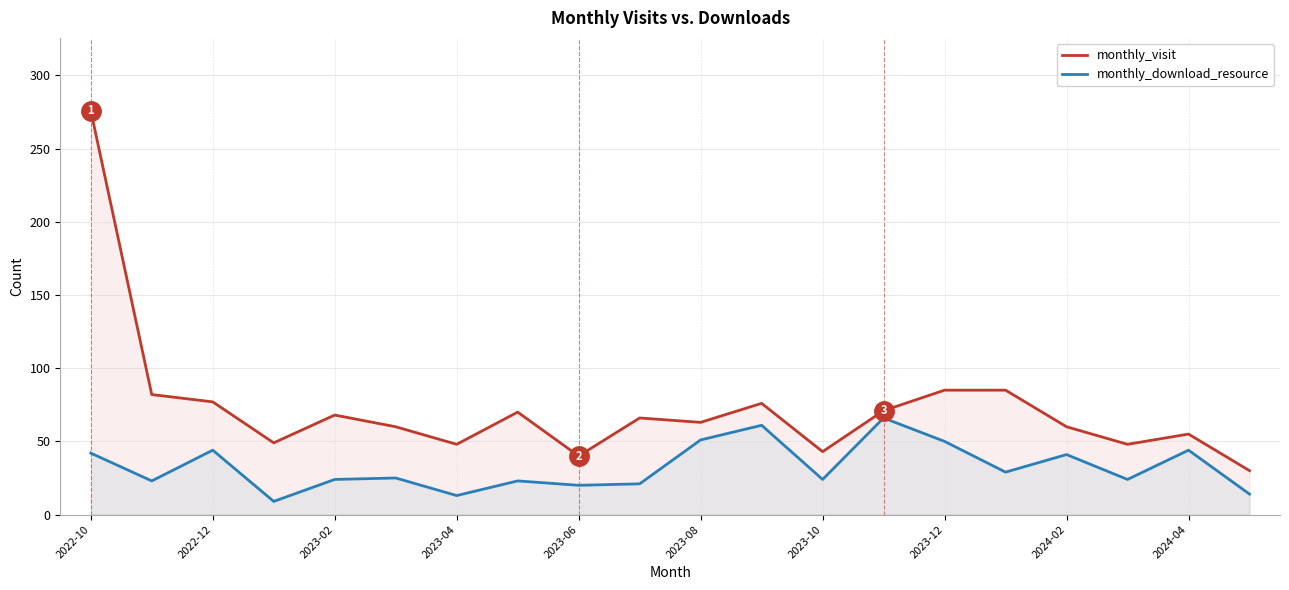

What is the total value across all series at 11?

137